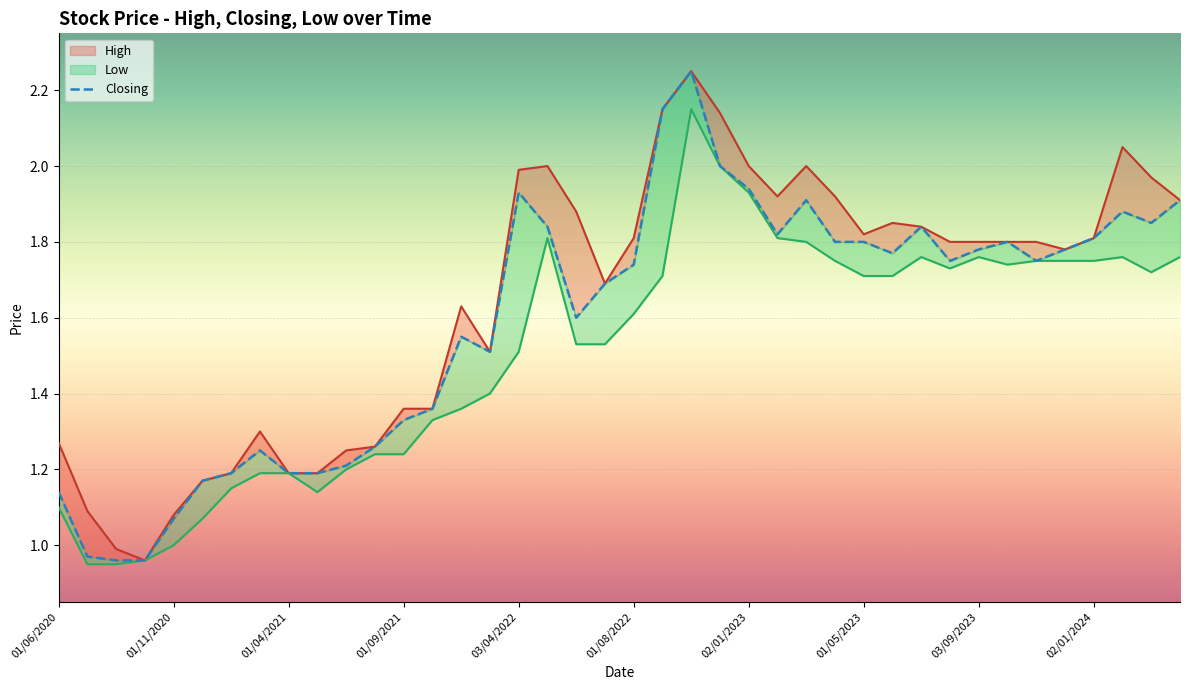

Is it true that High equals 1.1 at 02/07/2023?

False